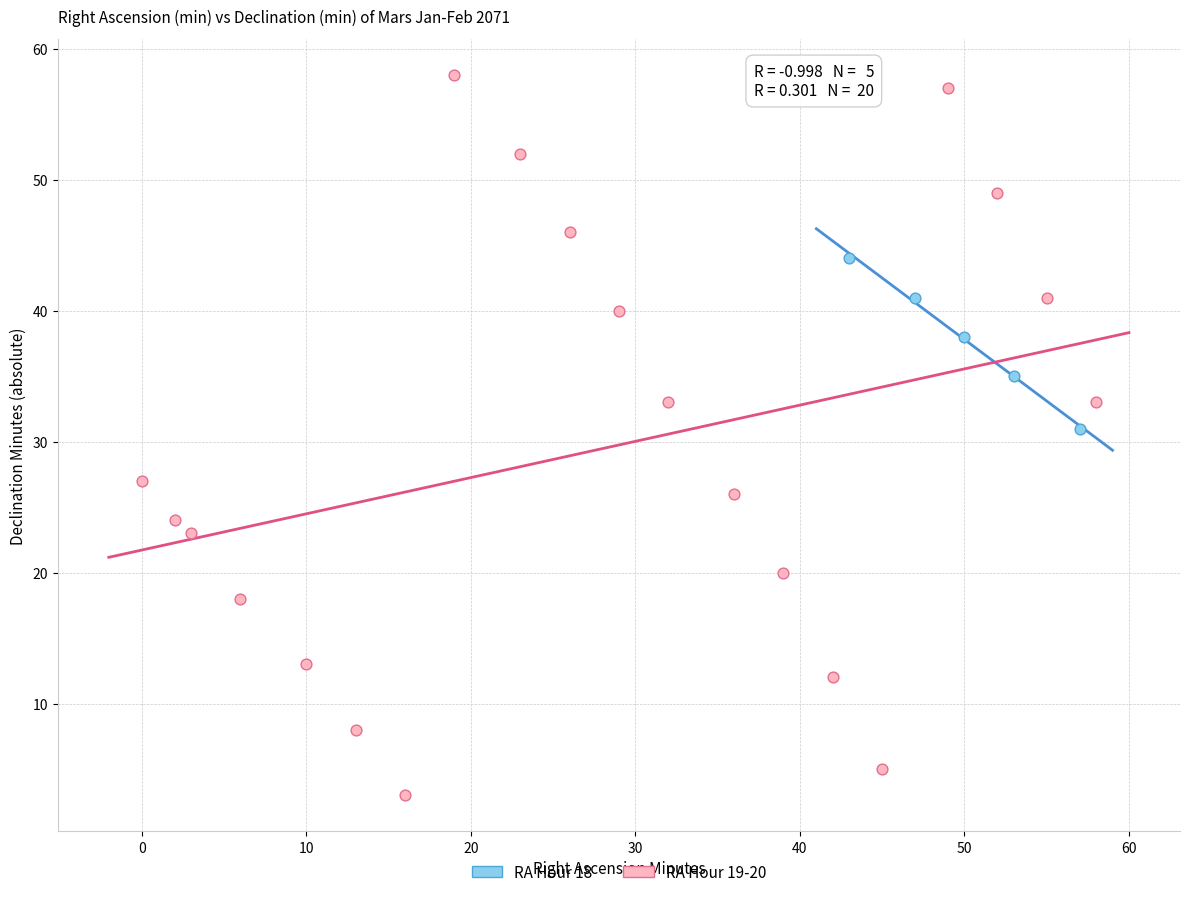

Which series has the widest spread of Y values?

RA Hour 19-20